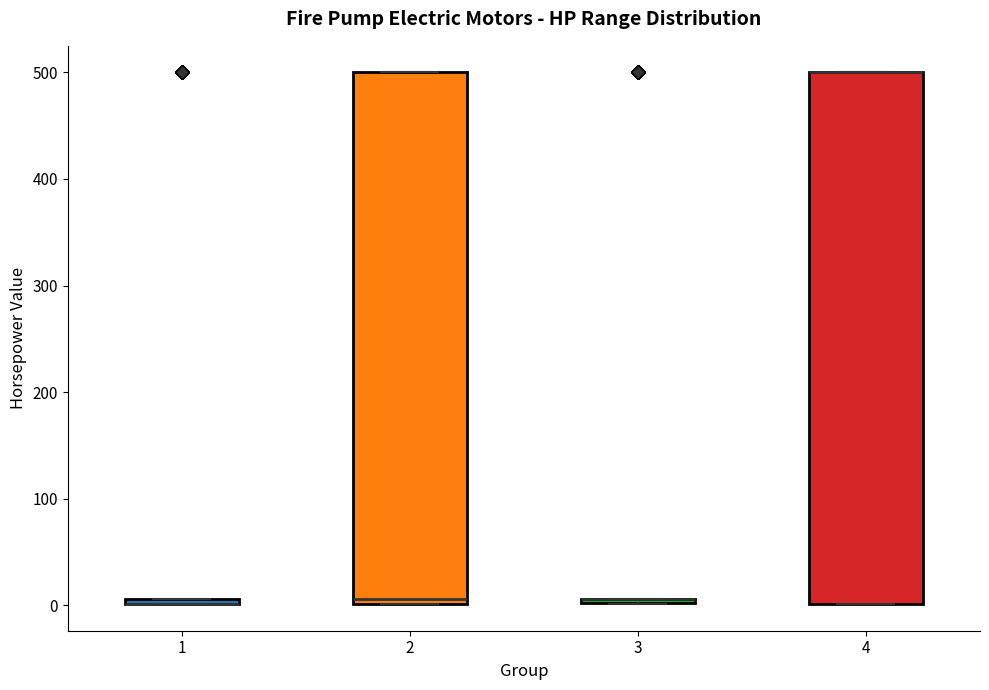

Where is the lower edge of the box at x = 4 on the y-axis? The values are not printed on the chart, so give them approximately, as read against the axis.

0